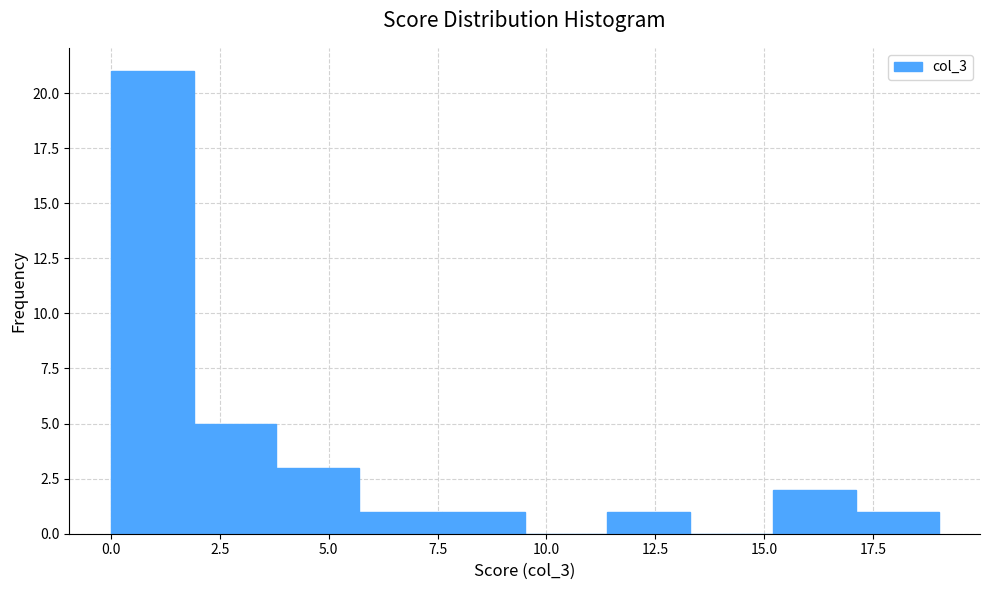

Read against the x-axis, roughly where is the centre of the tallest bar?

1.0